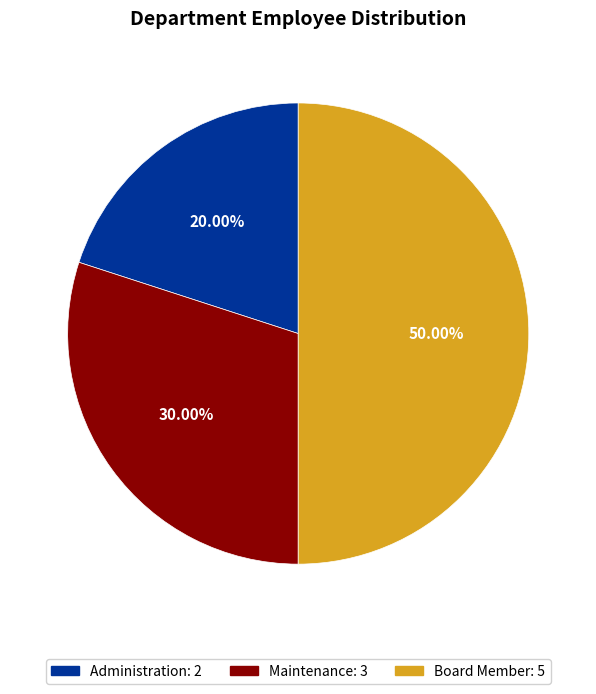

The Maintenance slice represents 30% of the pie. True or false?

True